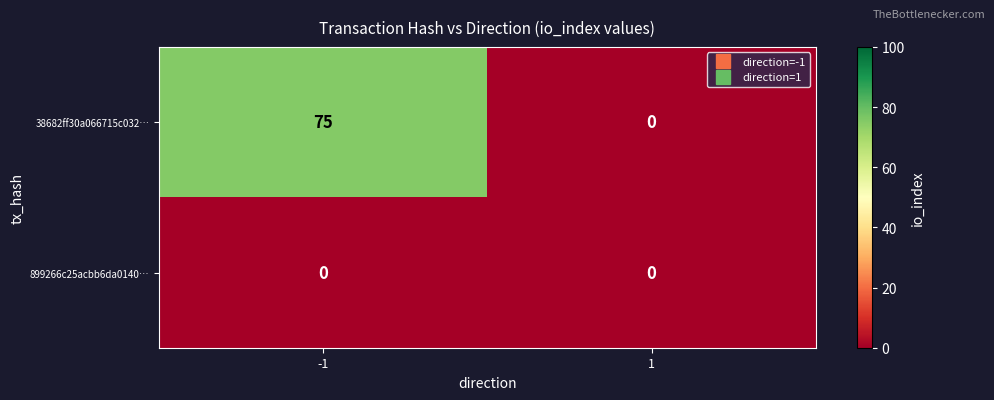

Reading left to right, transcribe all the data shown in this chart.

38682ff30a066715c032…: -1=75	1=0
899266c25acbb6da0140…: -1=0	1=0